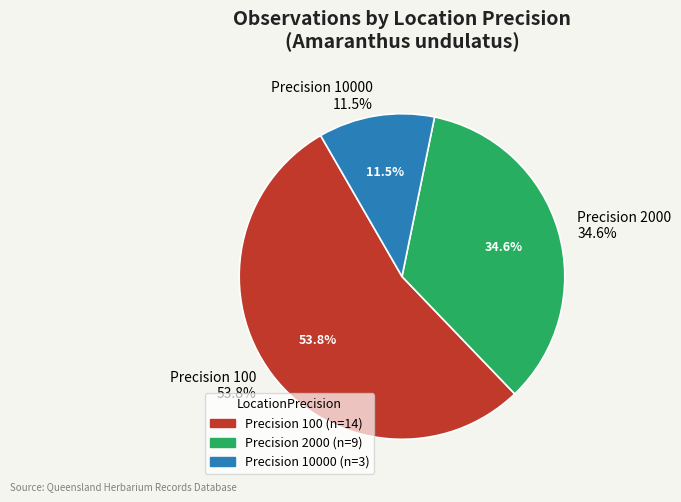

Combined, do 10000 and 100 account for over 50%?

Yes